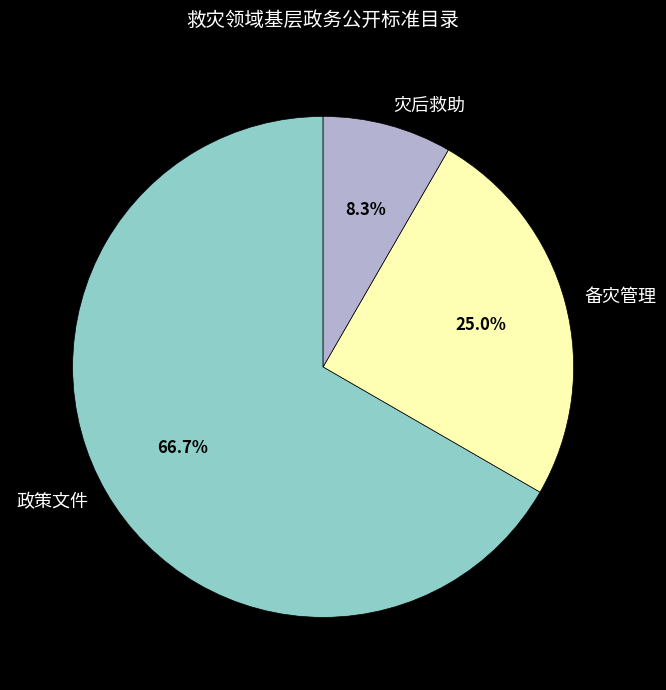

Does 政策文件 account for over 50% of the chart?

Yes